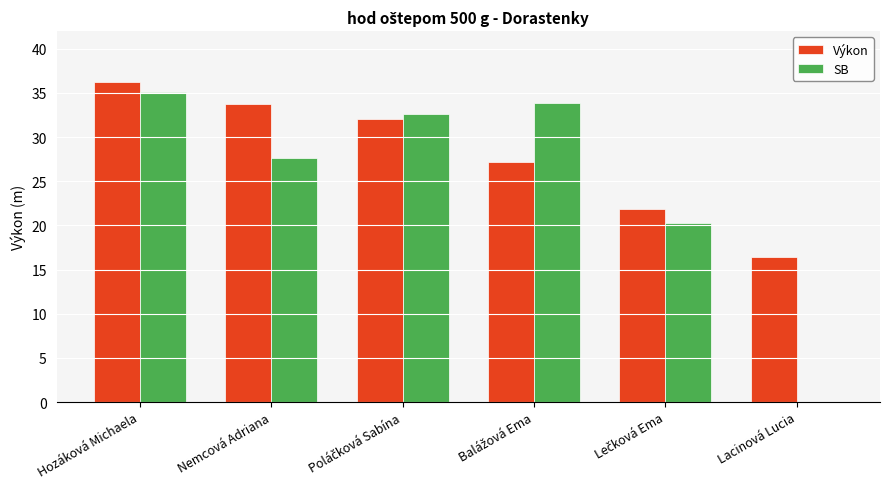

True or false: SB has a value of 27.6 at Nemcová Adriana.

True